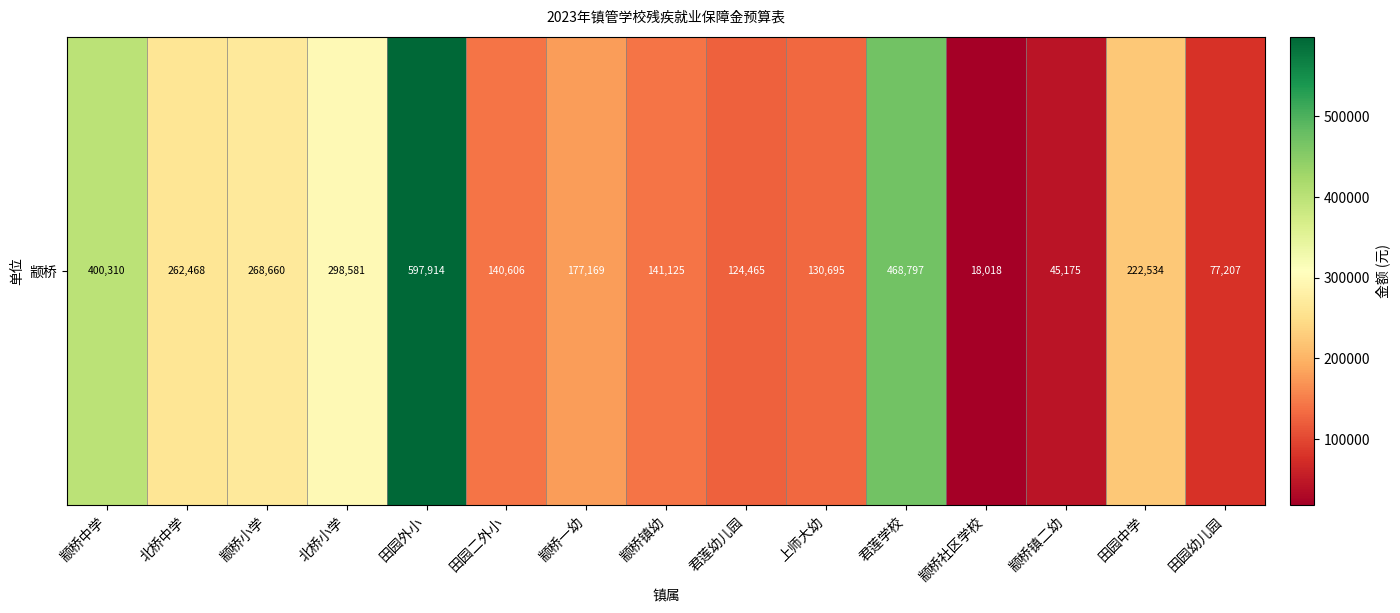

The chart shows a value of 826495.4 at 君莲学校. True or false?

False